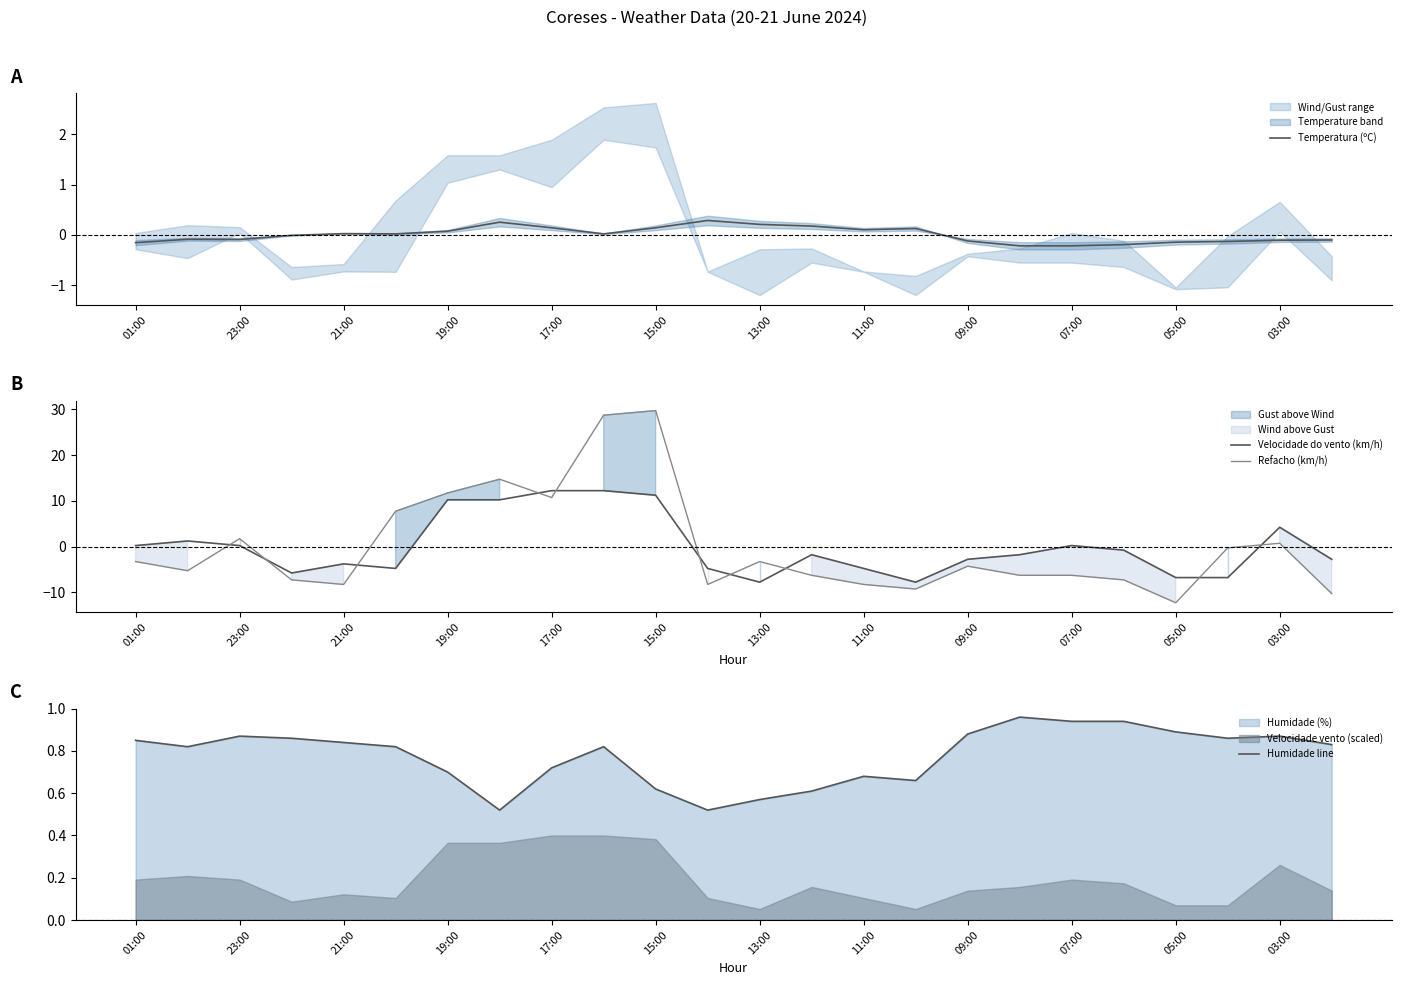

At how many categories does at least one series exceed 17?

2